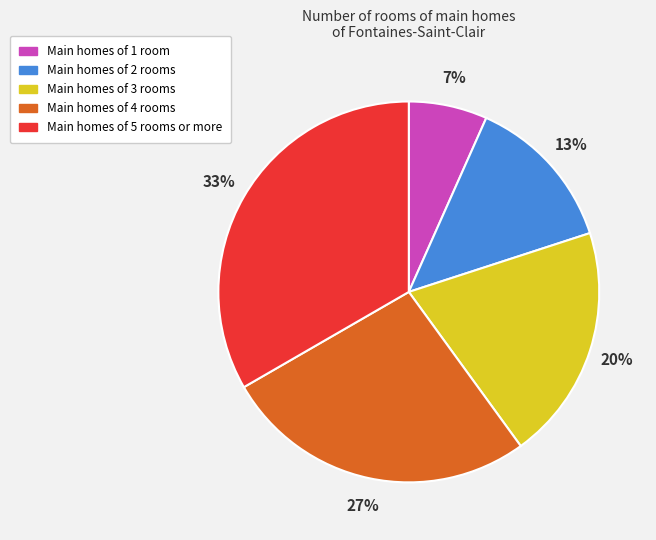

To the nearest percent, what is the average slice percentage?

20%